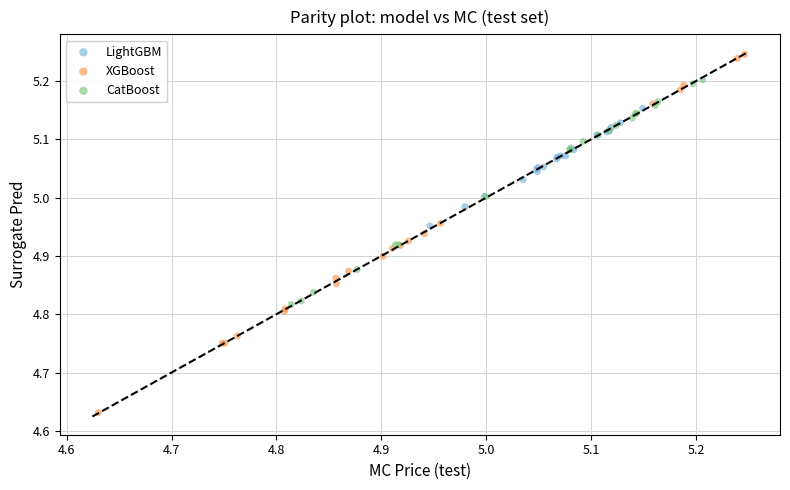

Which series contains the highest Y value?

XGBoost